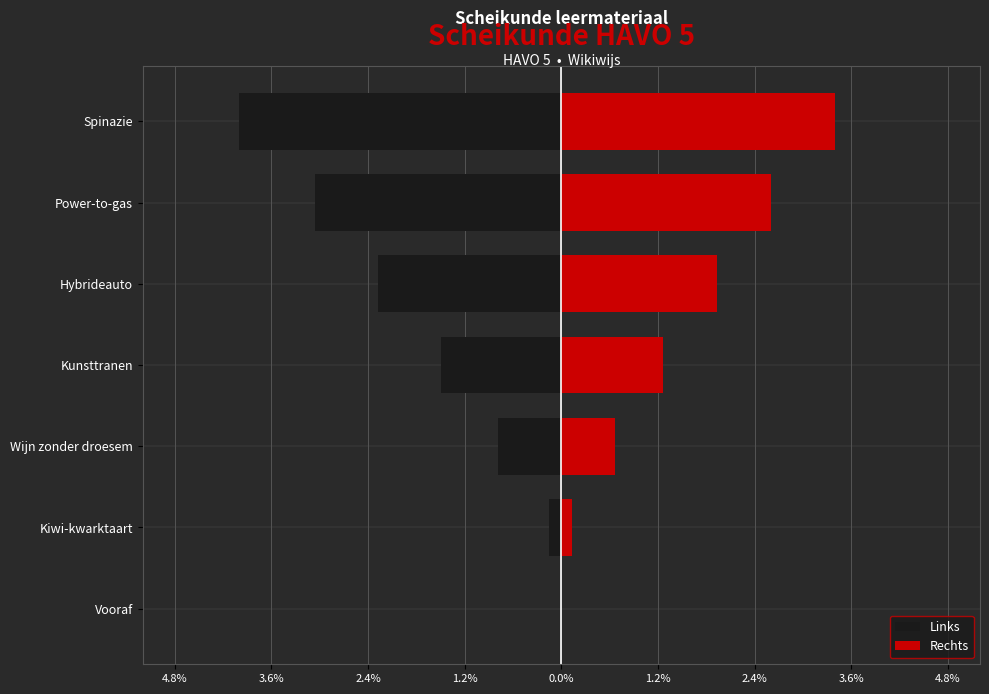

True or false: Rechts has a value of 1.7 at Power-to-gas.

False